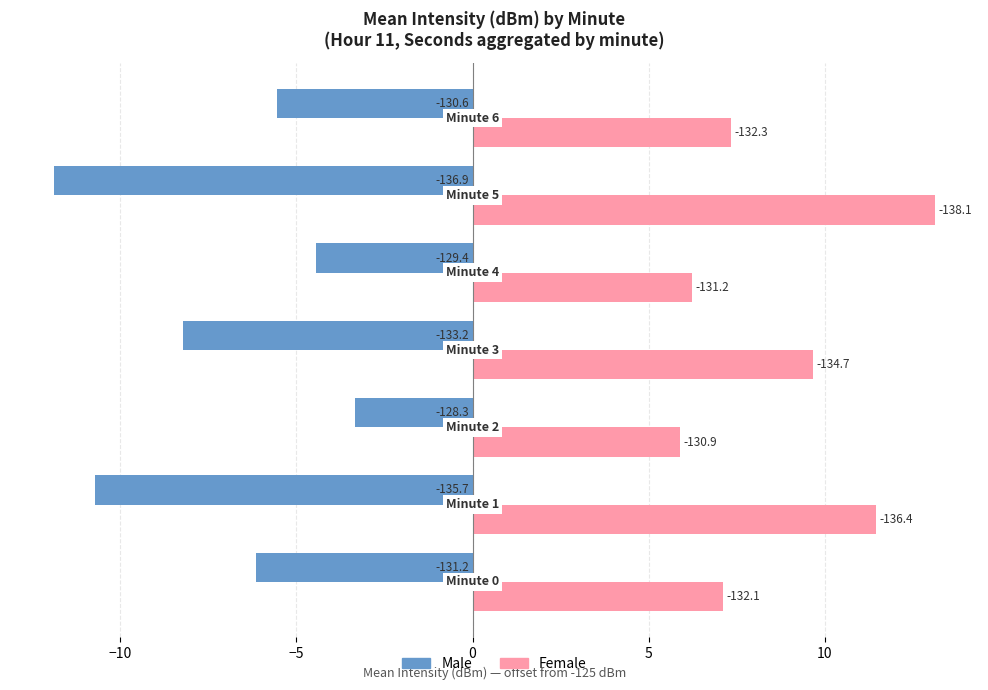

Which series has the largest total across all categories?

Female